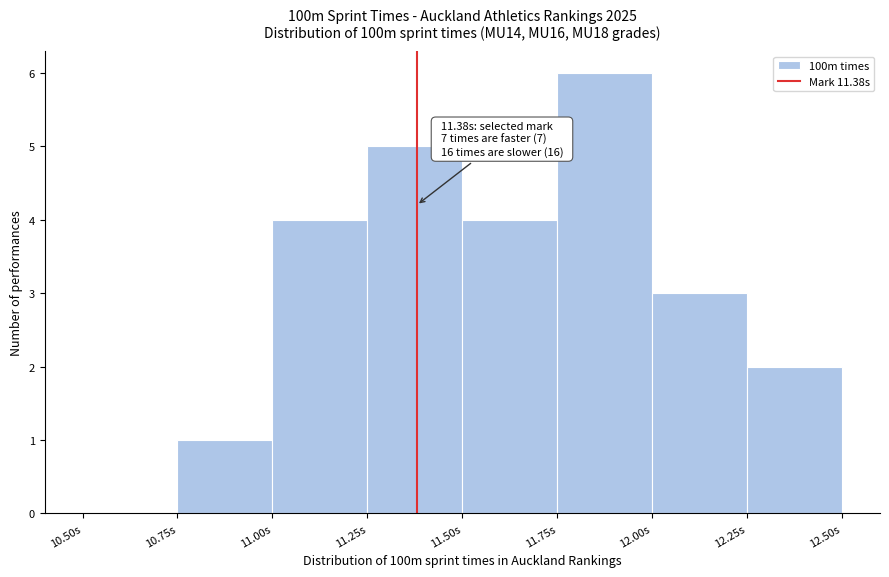

Which range on the x-axis has the tallest bar?

11.75 to 12.00